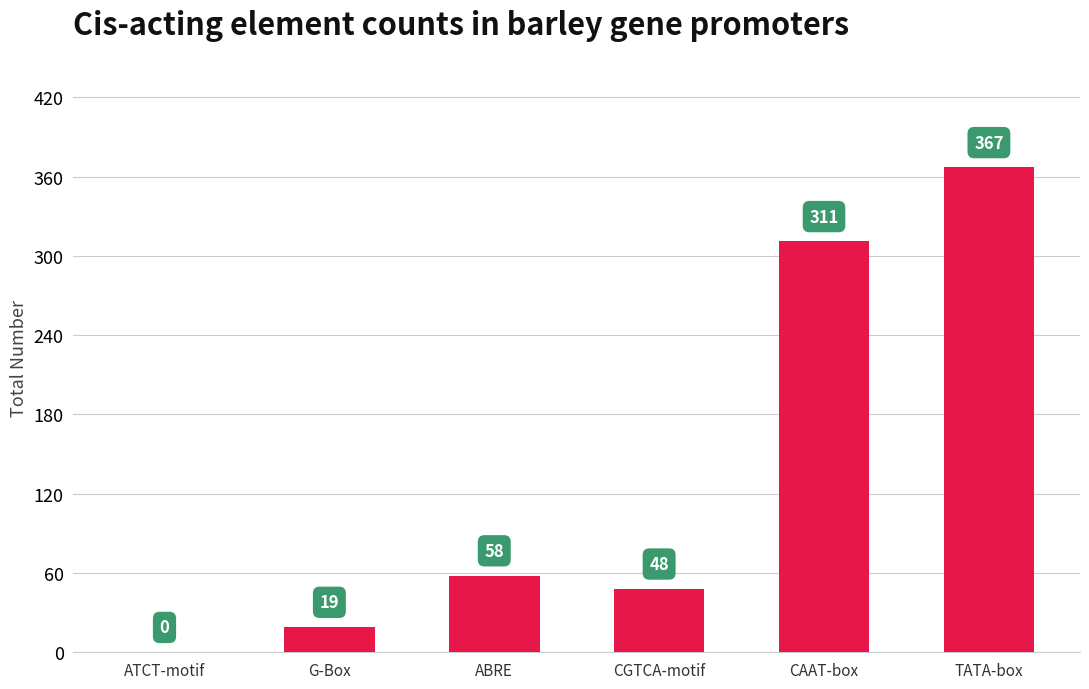

Reading right to left, list all the values displayed in this chart.

367	311	48	58	19	0